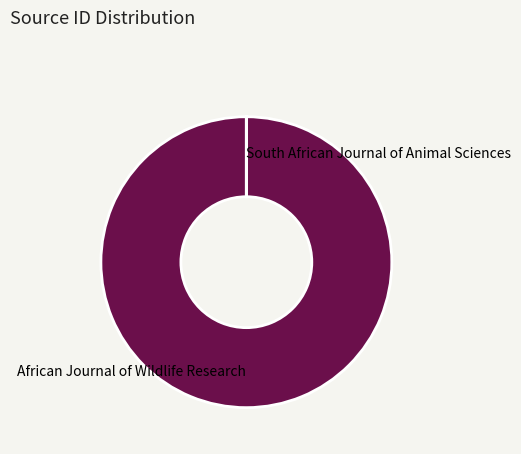

What is the largest slice in the pie chart?

African Journal of Wildlife Research